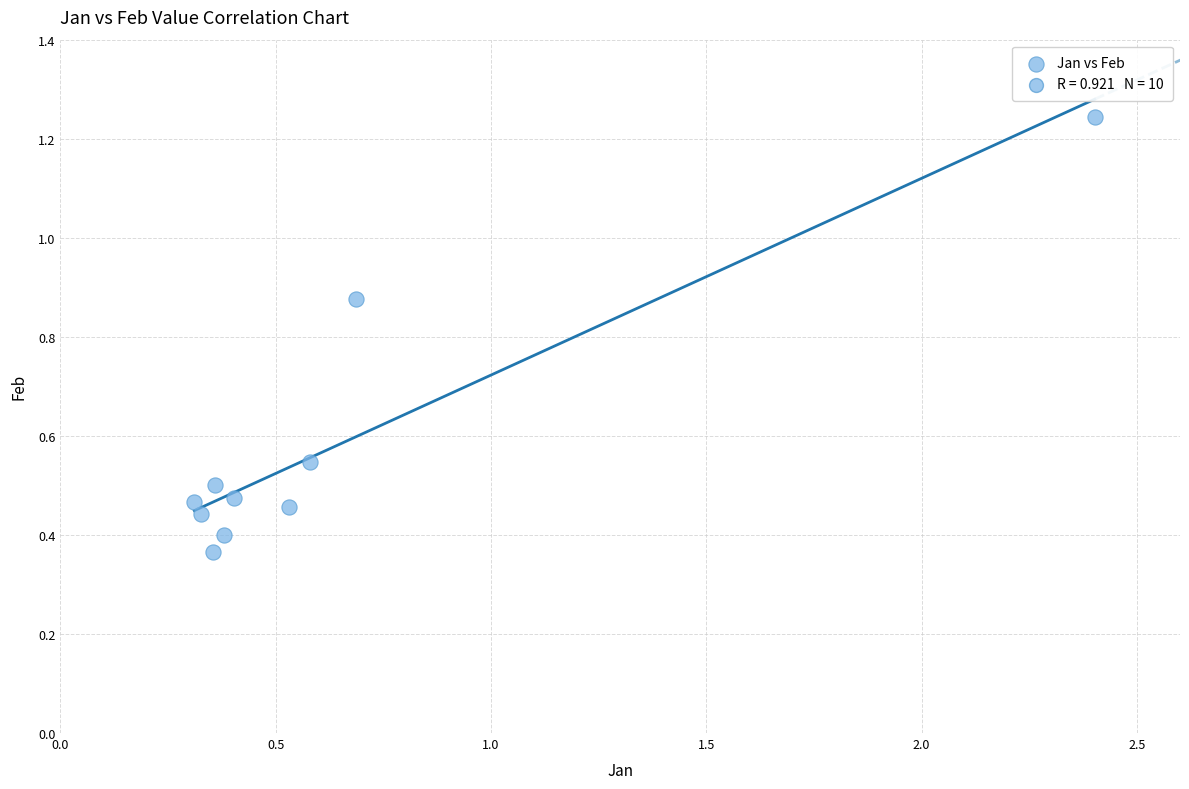

What is the average X value?

0.6